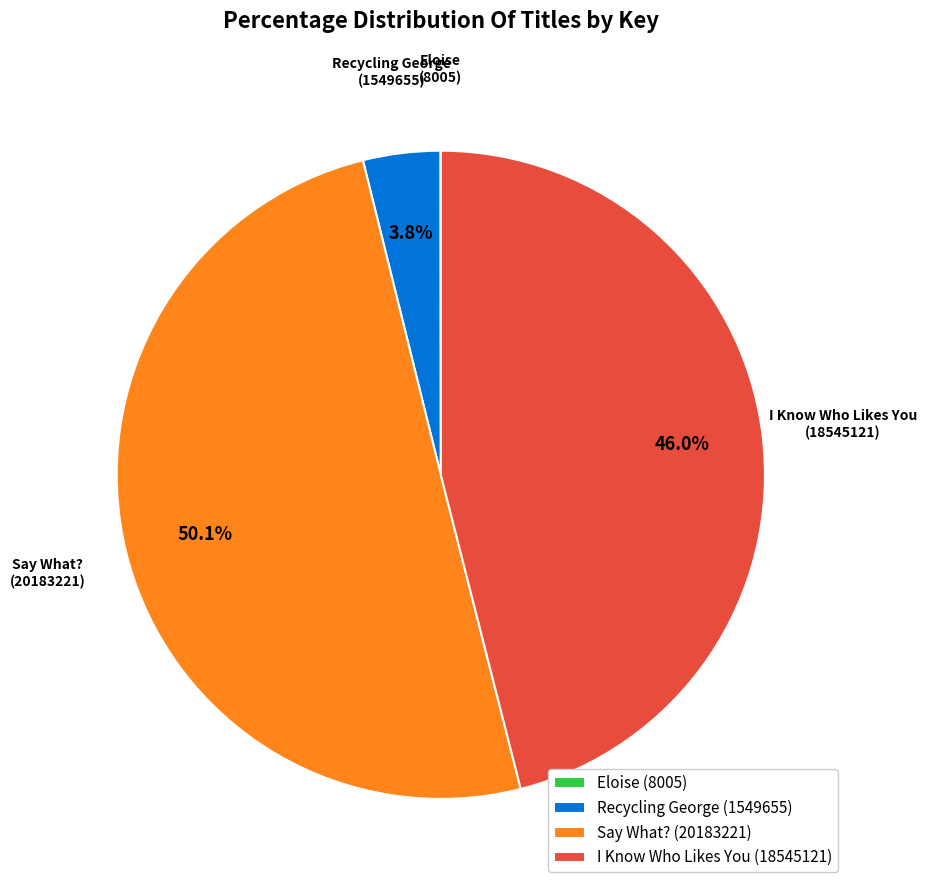

To the nearest percent, what is the difference between the Recycling George (1549655) and Say What? (20183221) slice percentages?

46%